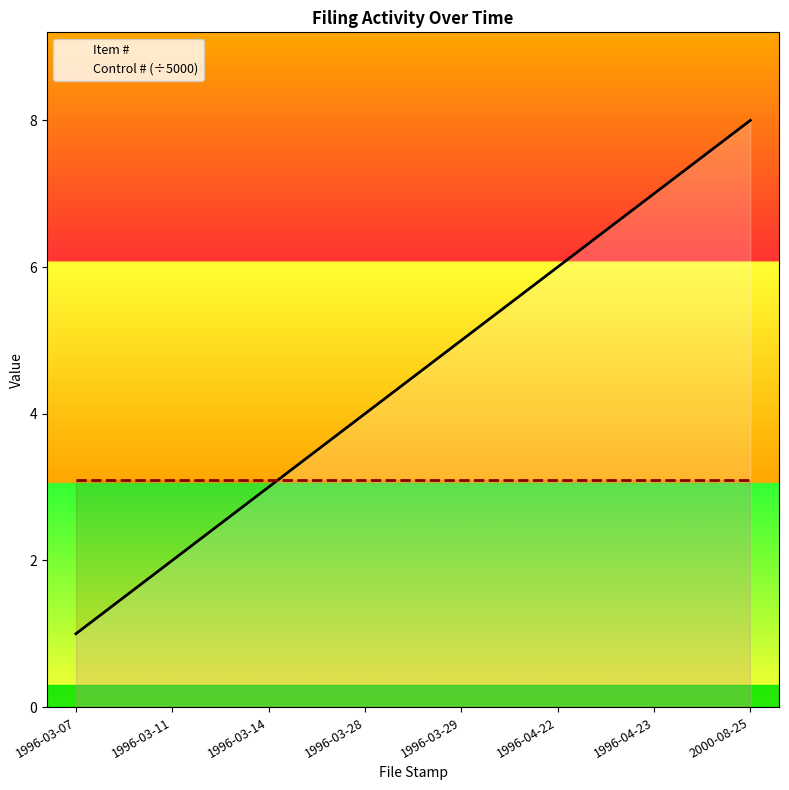

What is the smallest value displayed?

1.0